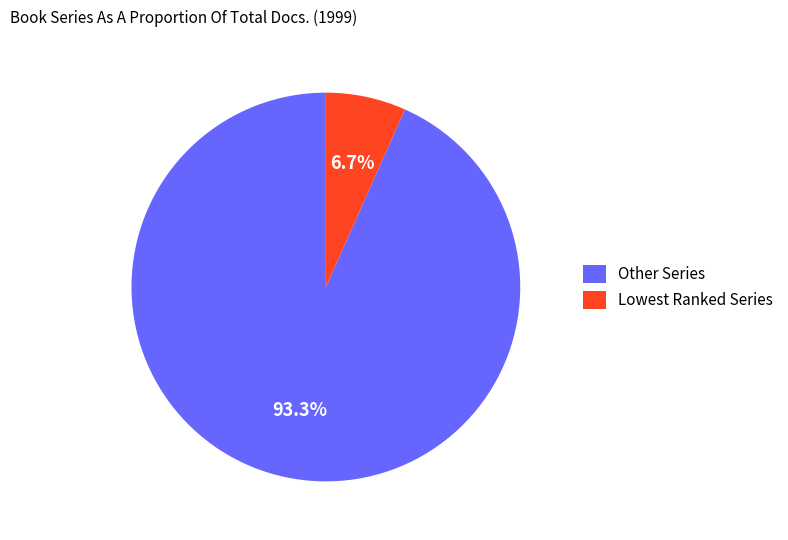

Between Other Series and Lowest Ranked Series, which is larger?

Other Series